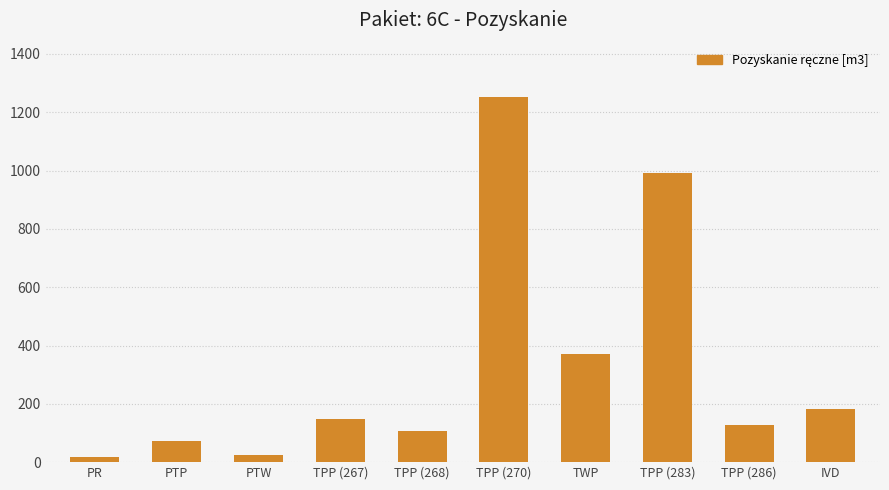

The chart shows a value of 201 at TPP (286). True or false?

False